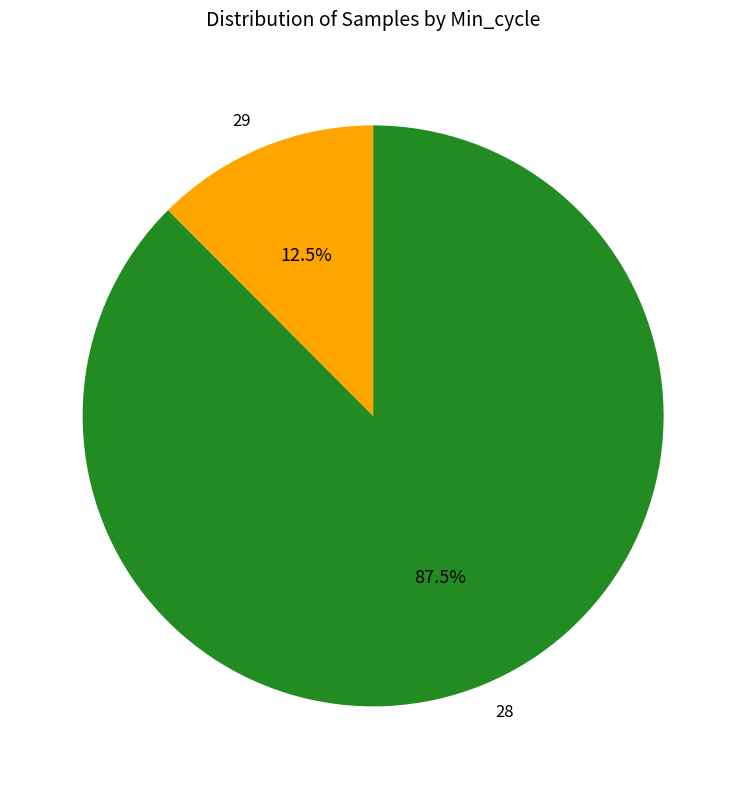

What is the ratio of the value at 29 to the value at 28?

0.1